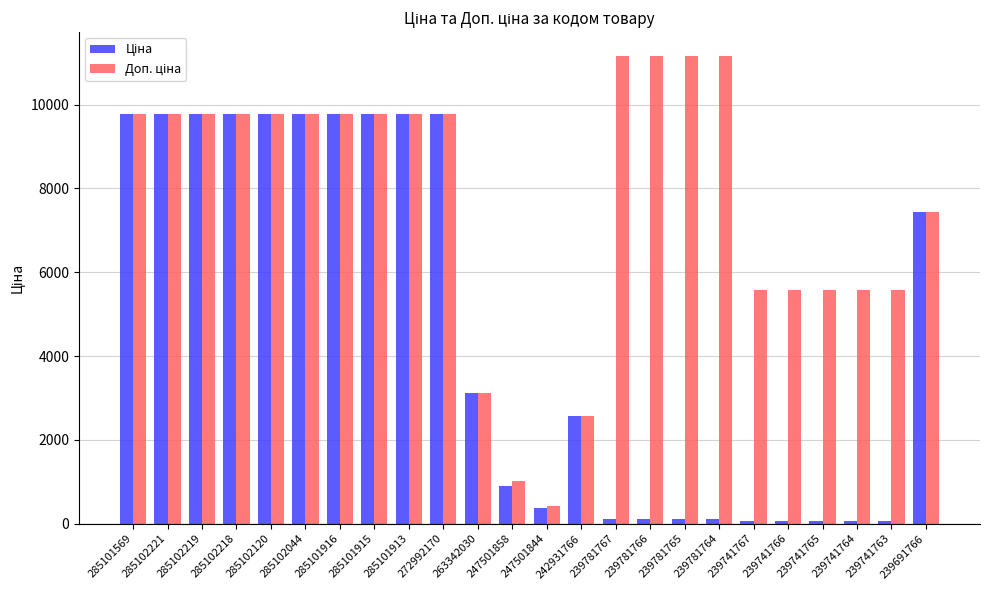

At how many categories does at least one series exceed 1459?

22